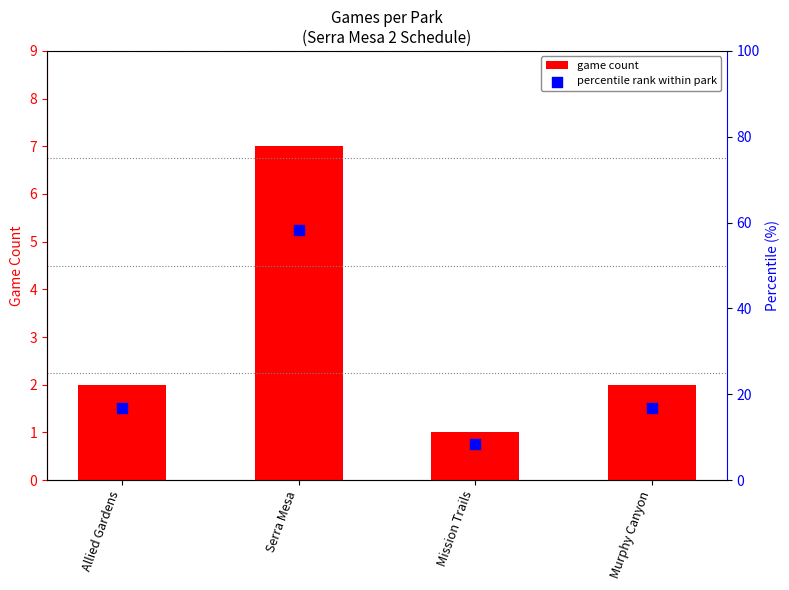

What is the total value across all series at Allied Gardens?

18.7